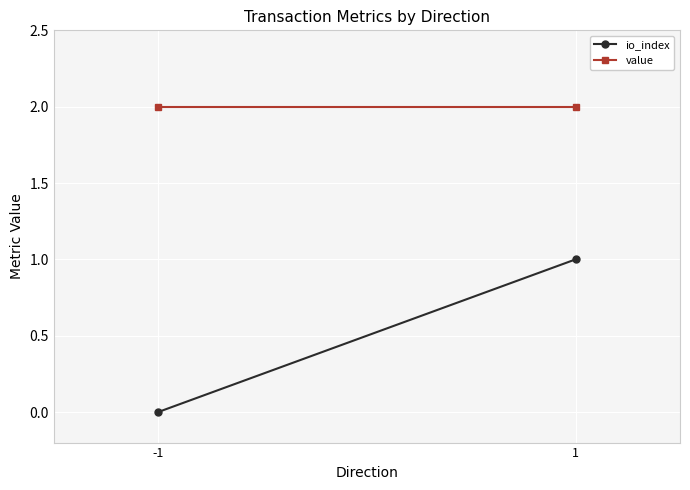

What is the average value of the value series?

2.0